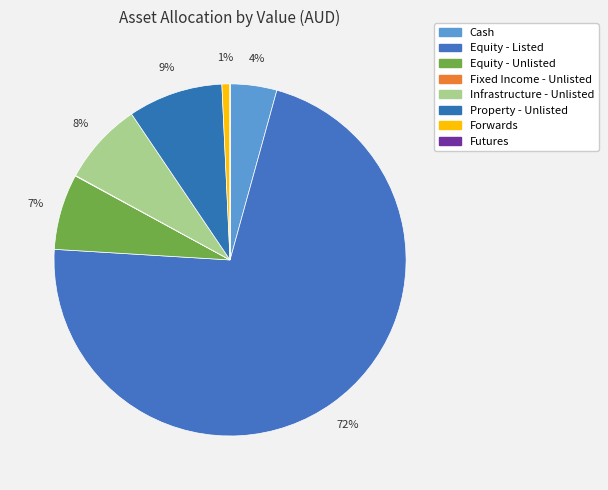

Rank the categories by value from highest to lowest.

Equity - Listed, Property - Unlisted, Infrastructure - Unlisted, Equity - Unlisted, Cash, Forwards, Fixed Income - Unlisted, Futures